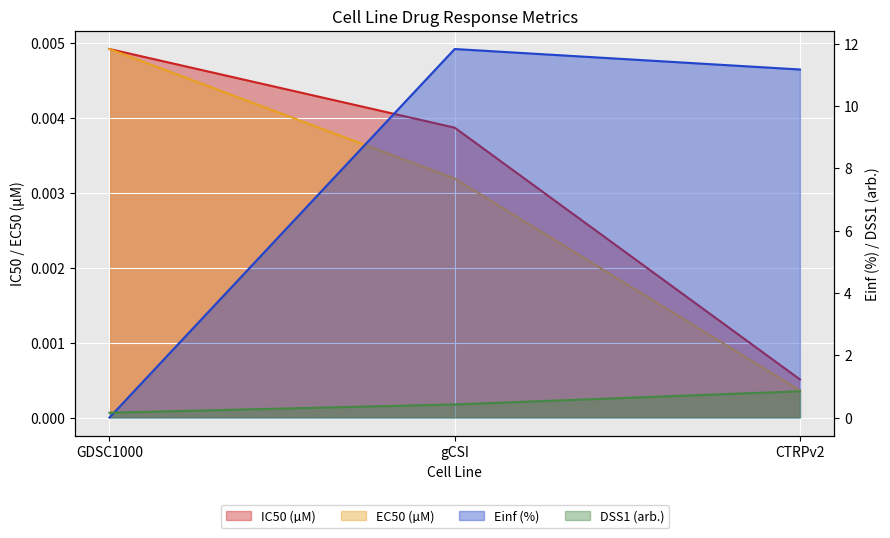

Reading left to right, extract all data points from this chart.

IC50 (µM): GDSC1000=0.0	gCSI=0.0	CTRPv2=0.0
EC50 (µM): GDSC1000=0.0	gCSI=0.0	CTRPv2=0.0
Einf (%): GDSC1000=0.0	gCSI=11.8	CTRPv2=11.2
DSS1 (arb.): GDSC1000=0.2	gCSI=0.4	CTRPv2=0.8